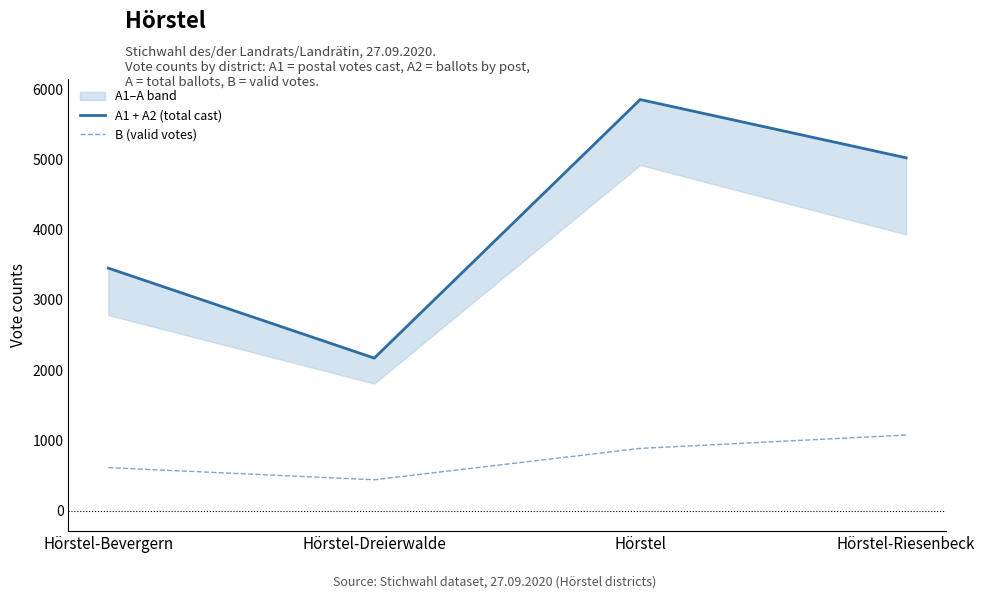

True or false: A1 + A2 (total cast) and B (valid votes) cross at least once.

False